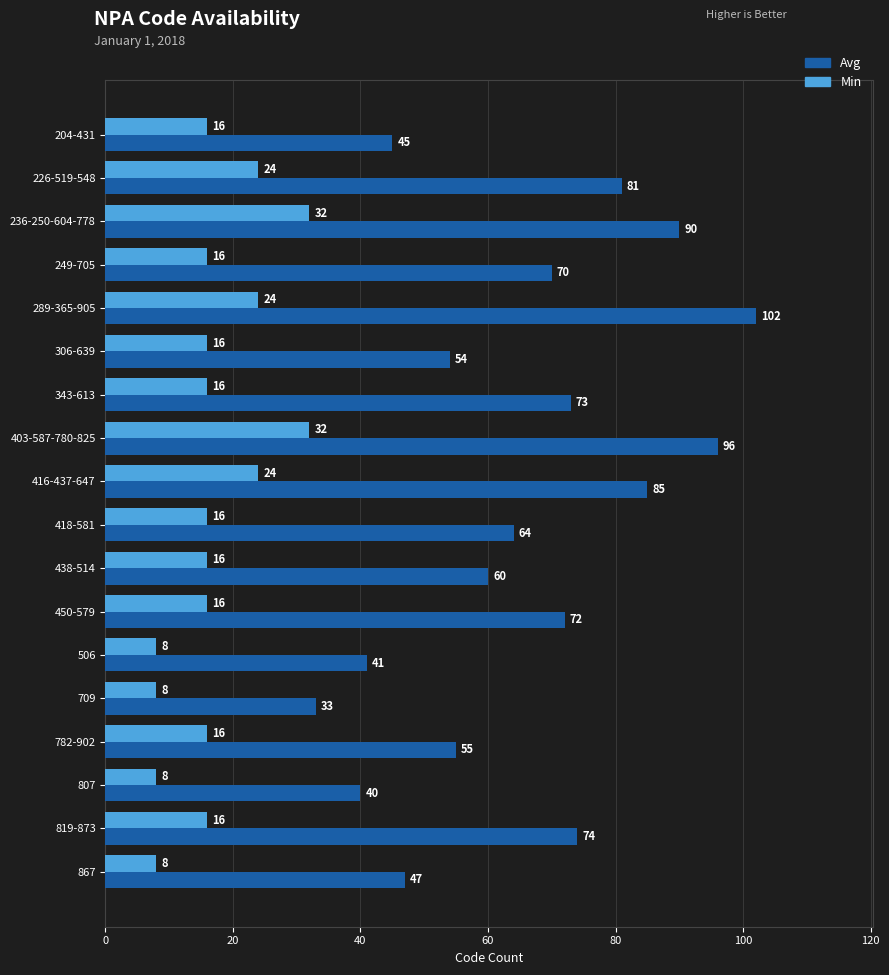

Is it true that Avg equals 122 at 819-873?

False